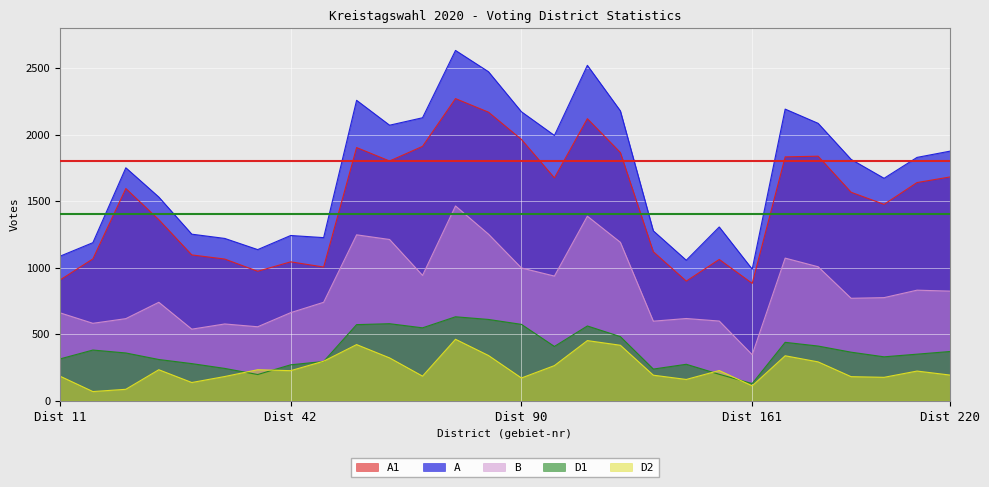

What is the sum of all A values?

48128